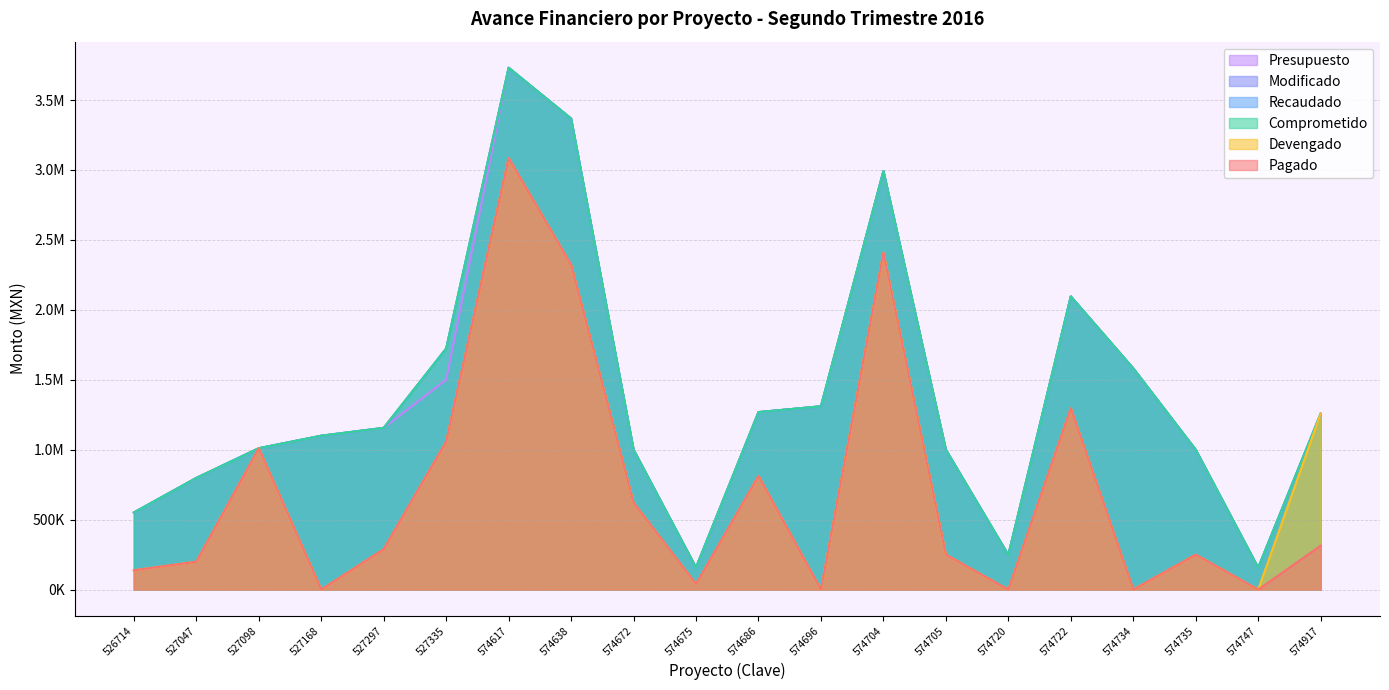

Is the value of Comprometido at 574917 greater than the value of Modificado at 574686?

No